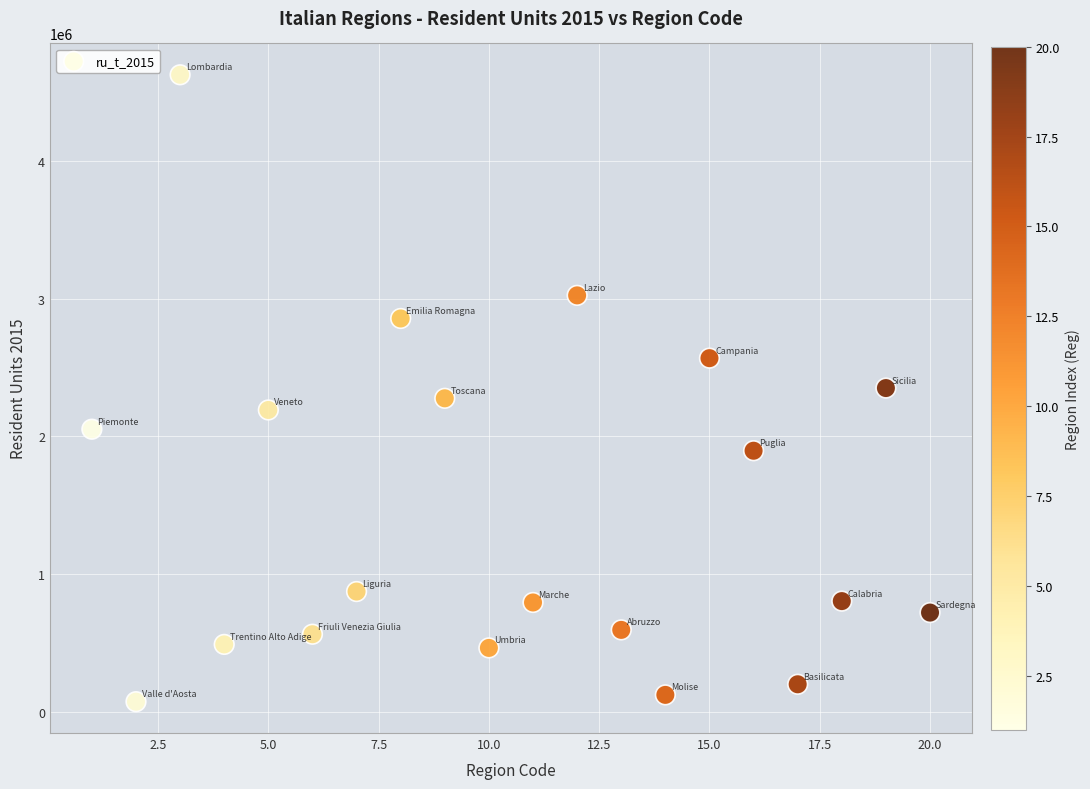

What is the range of X values (max minus min)?

19